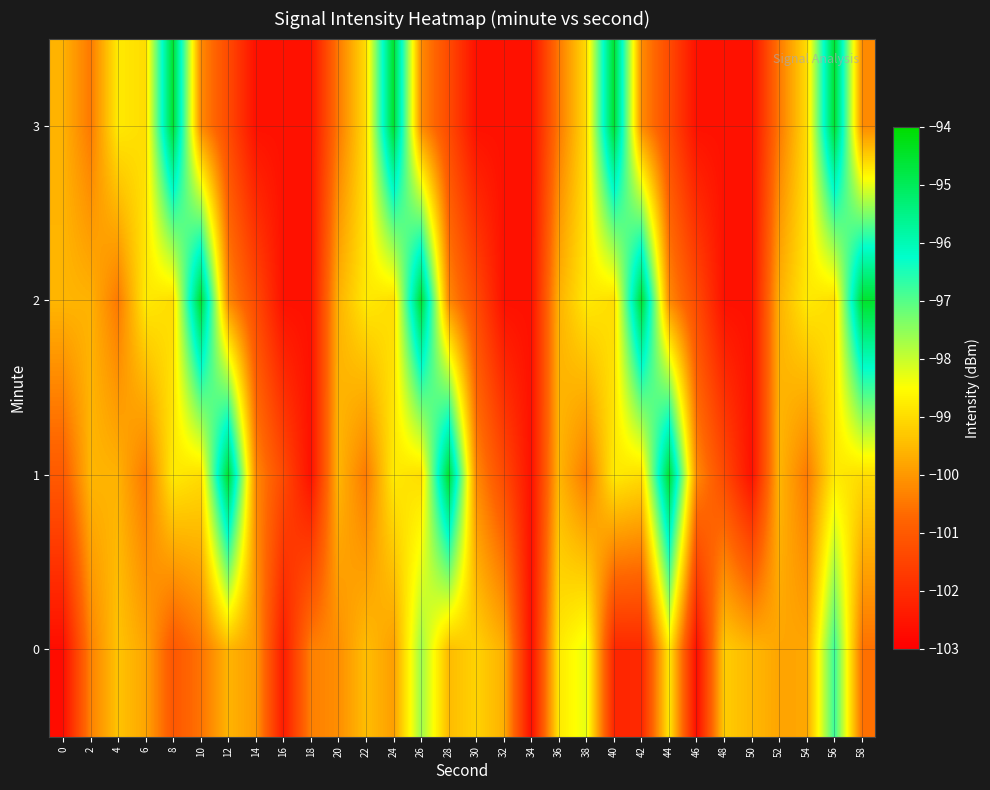

At which category is the sum across all series the highest?

56